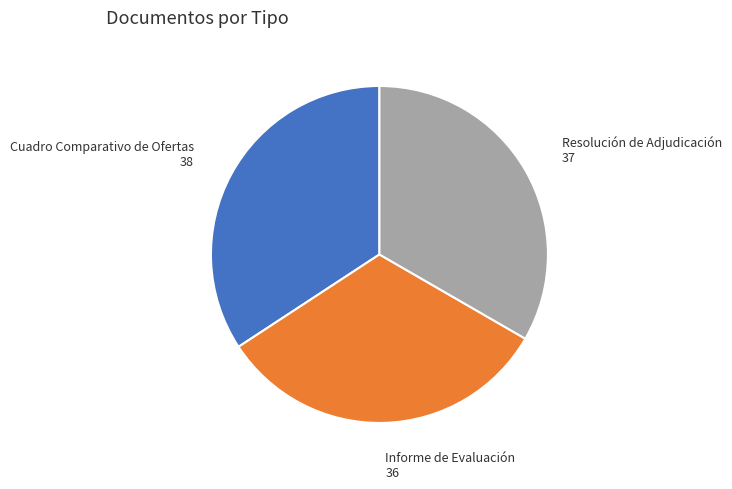

Which slice is the smallest?

Informe de Evaluación